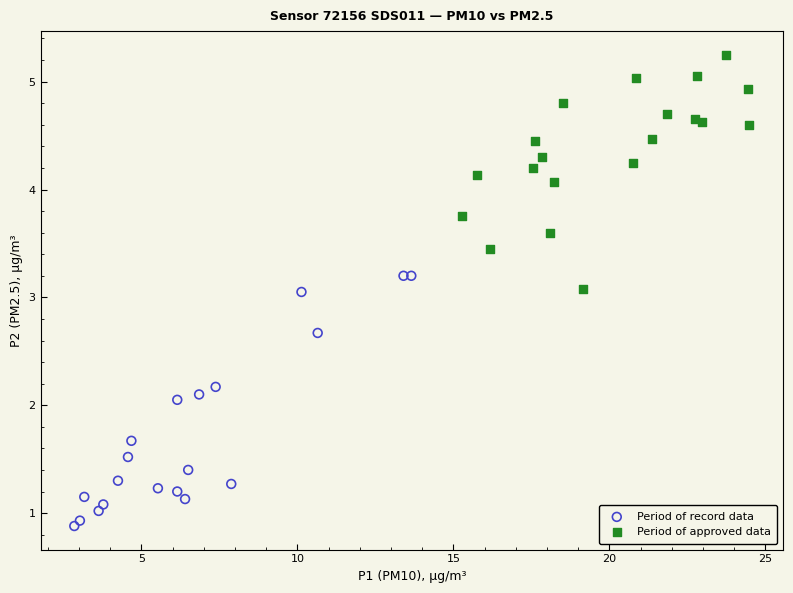

Which series reaches the maximum Y coordinate?

Period of approved data